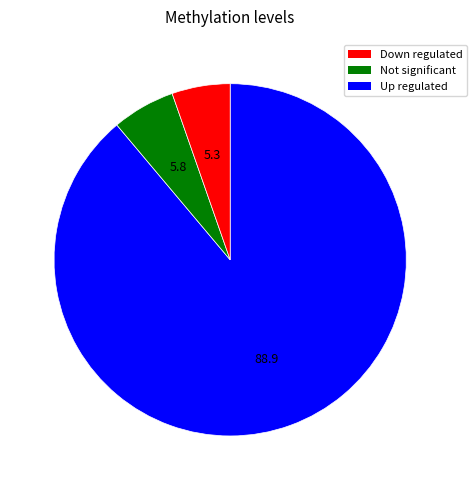

Does any single category account for the majority?

Yes